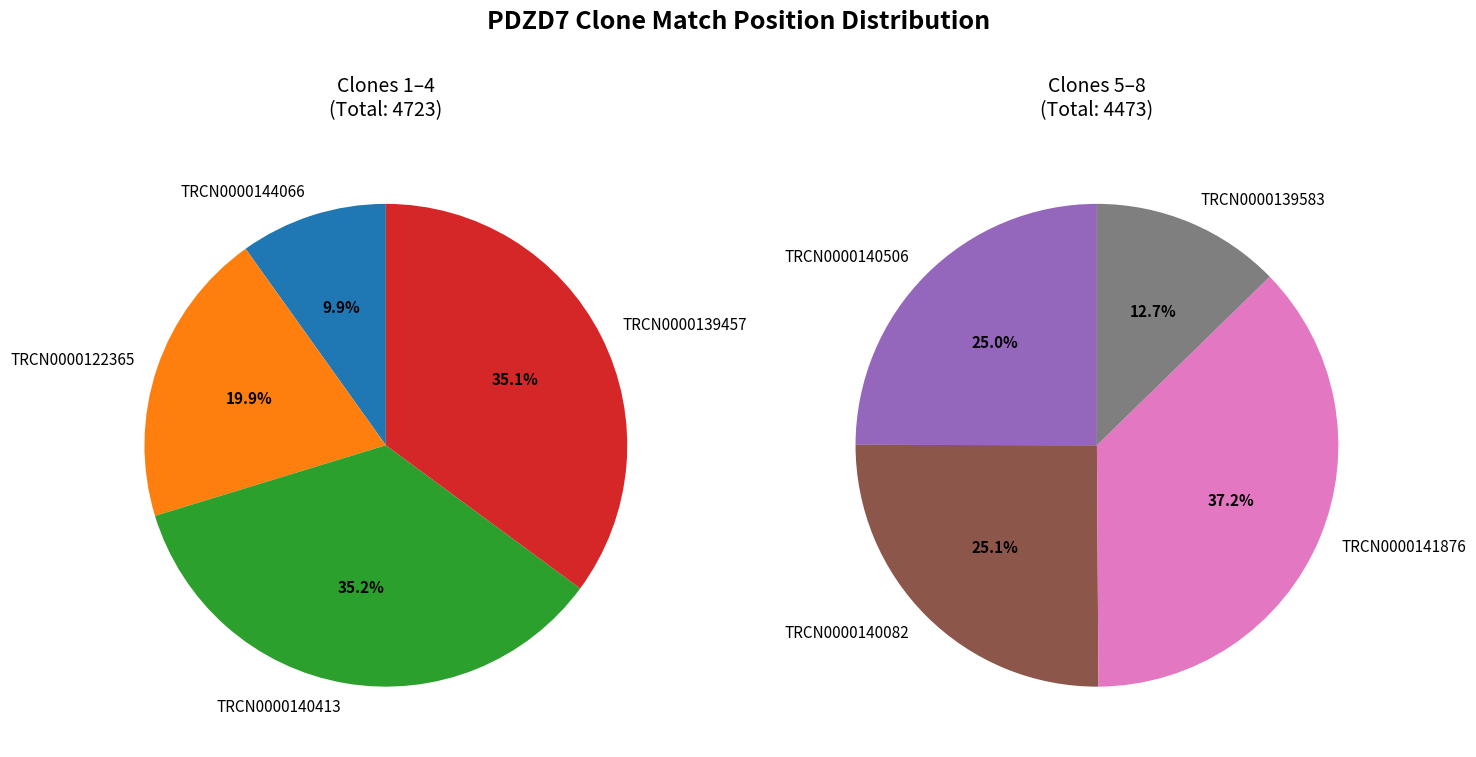

Is there any slice that represents more than half of the pie?

No